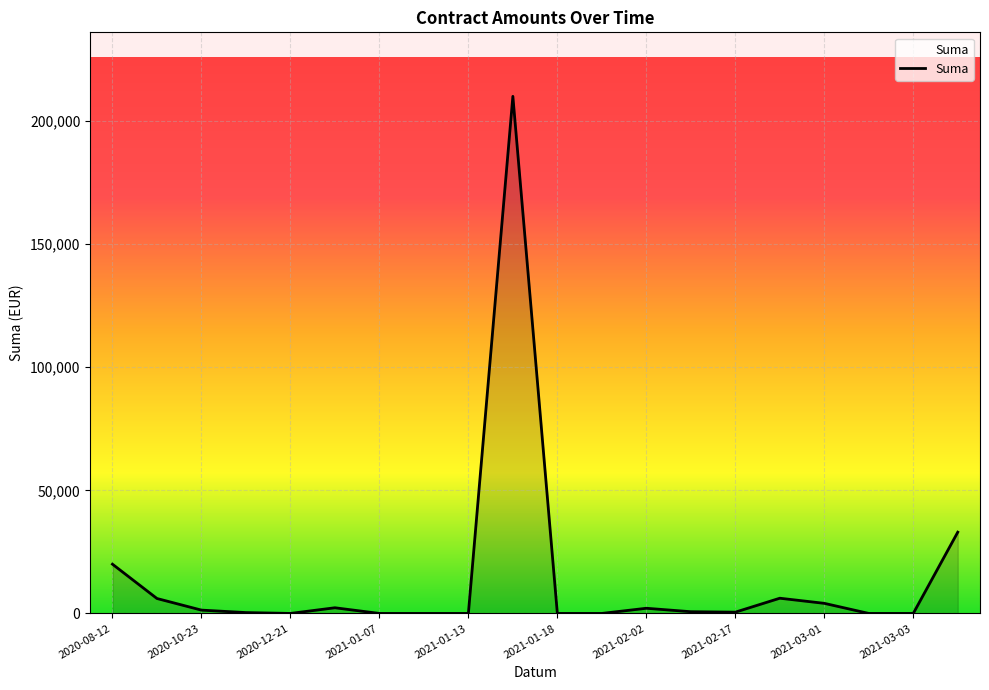

What is the average value?

14333.2